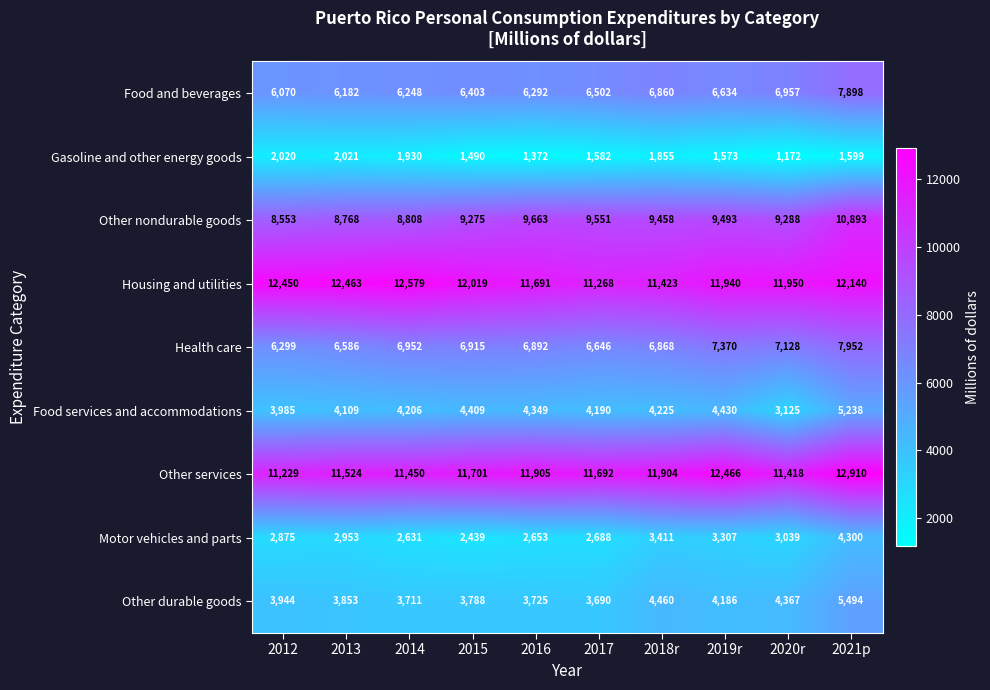

At which label is Food services and accommodations closest to 4181?

2017